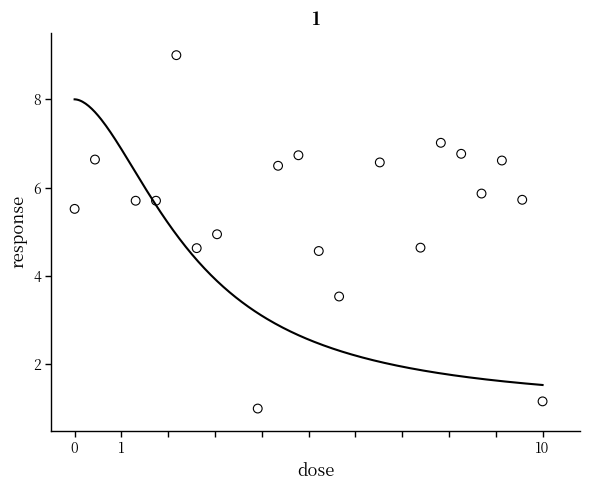

What is the range of Y values (max minus min)?

8.0